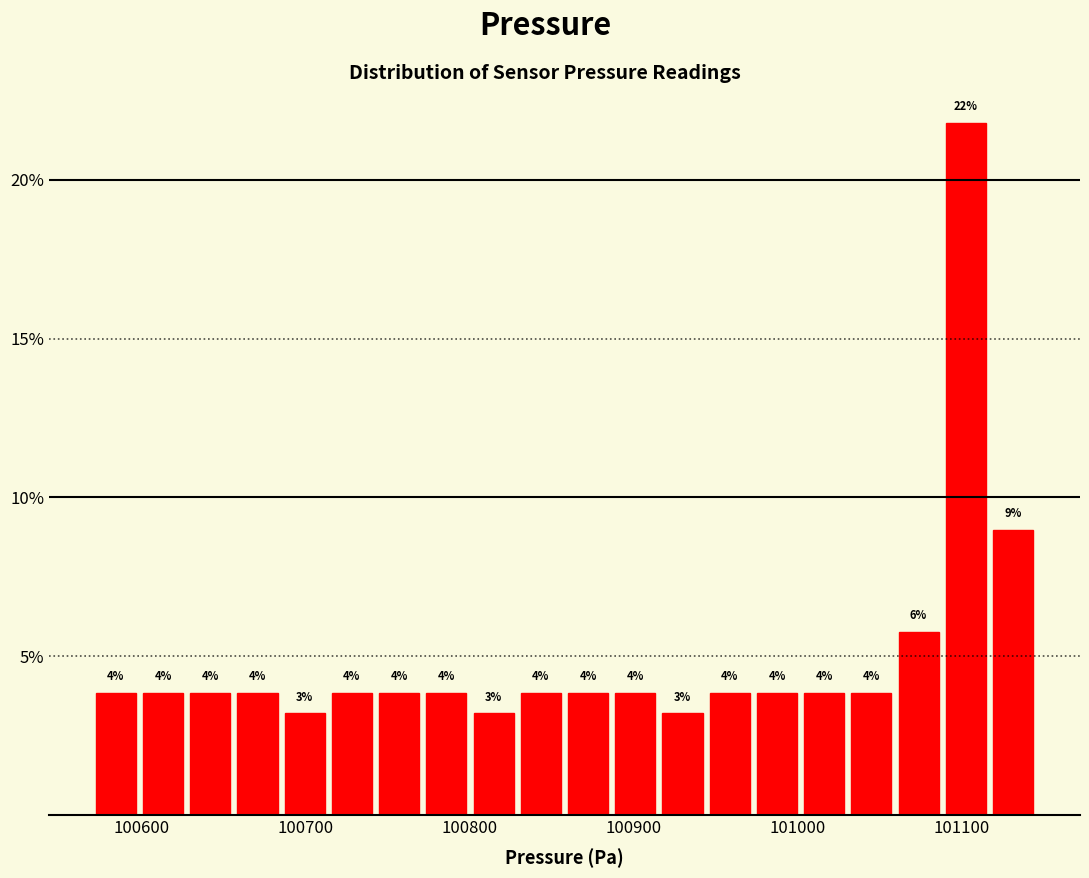

Read against the x-axis, roughly where is the centre of the tallest bar?

101100